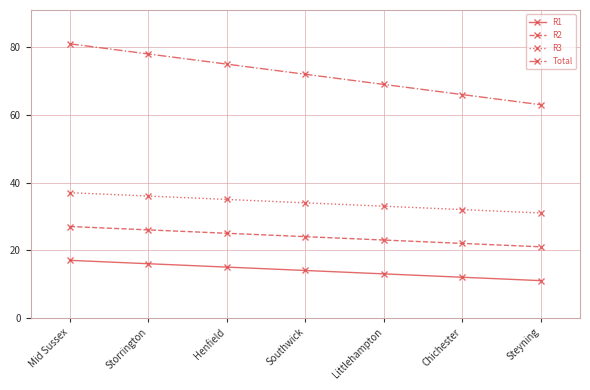

Between Southwick and Chichester, which series saw the biggest shift?

Total